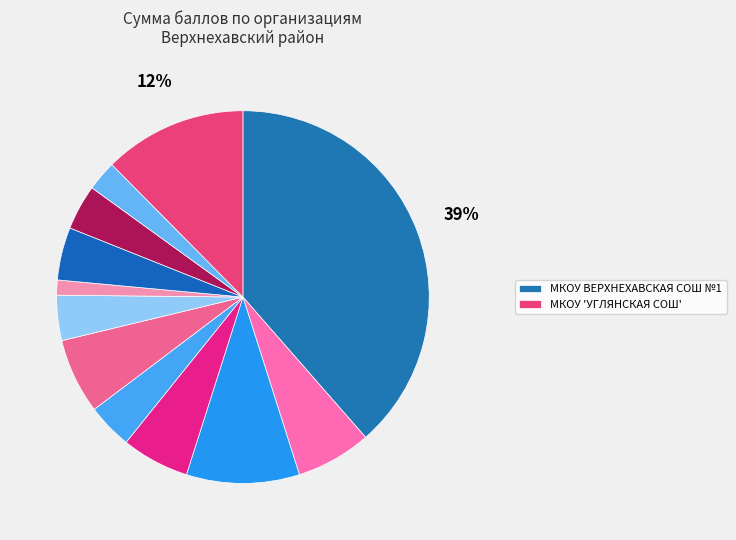

How many slices are in this pie chart?

12